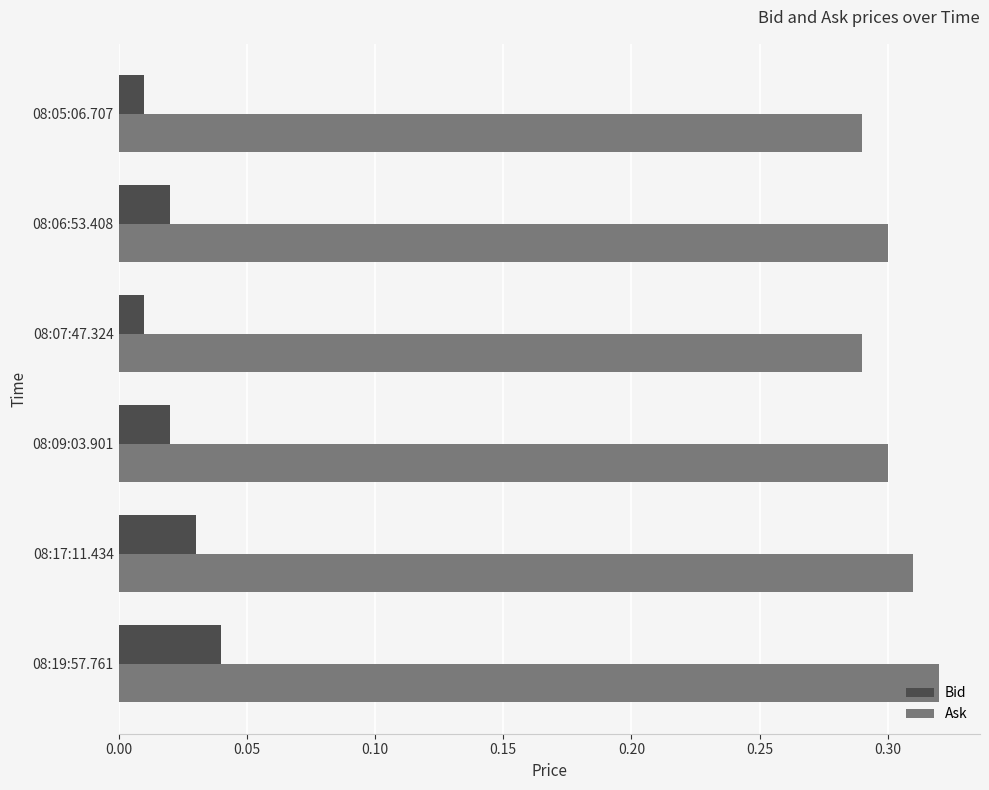

How many distinct data groups are displayed?

2